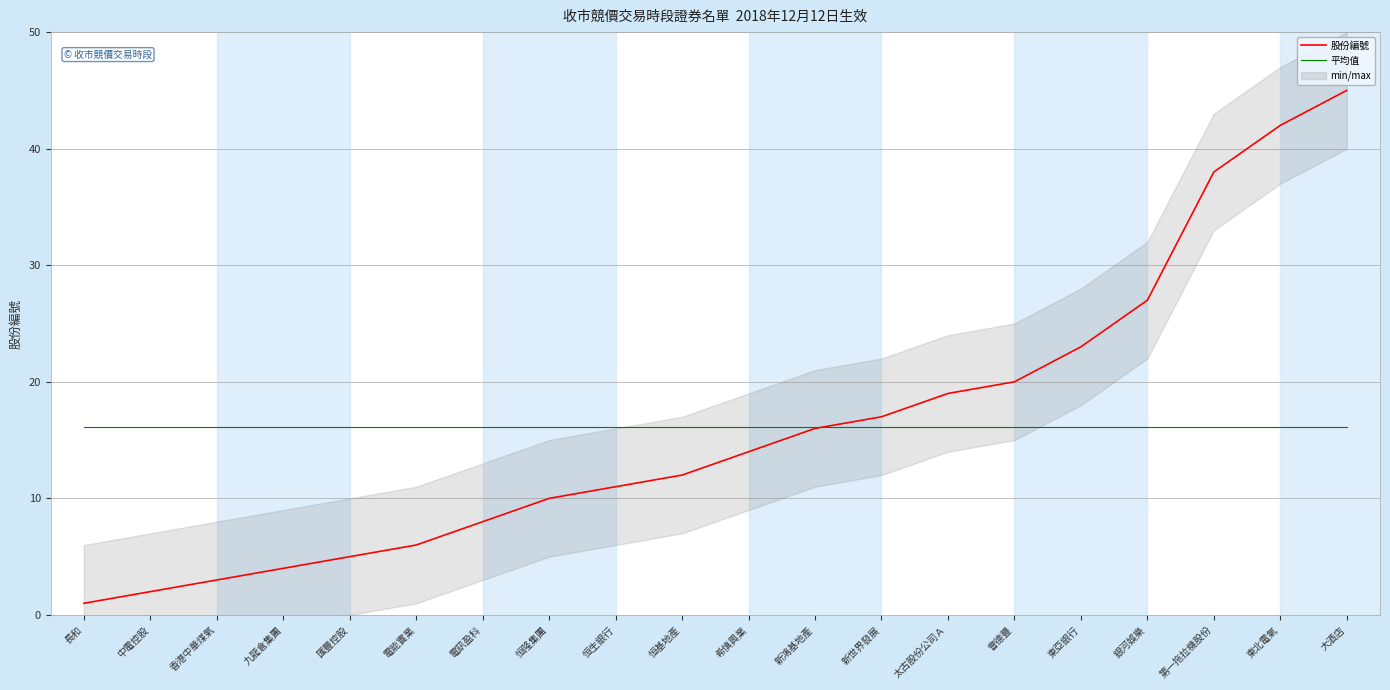

What is the label of the 7th point from the right?

太古股份公司Ａ